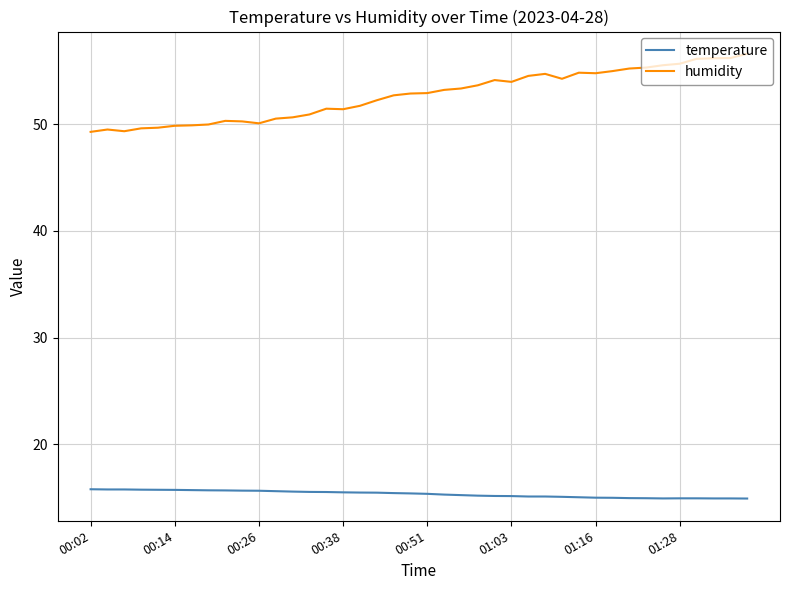

Which series has the largest total across all categories?

humidity